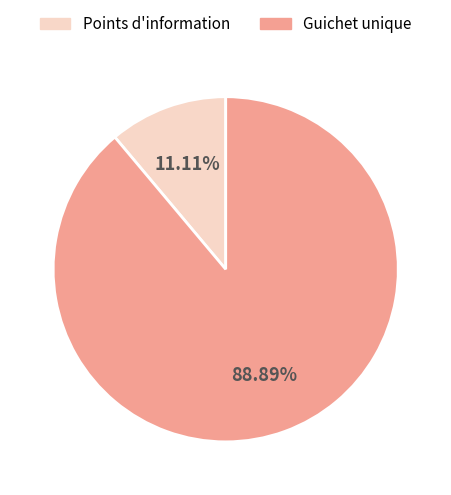

Which has a higher value, Guichet unique or Points d'information?

Guichet unique